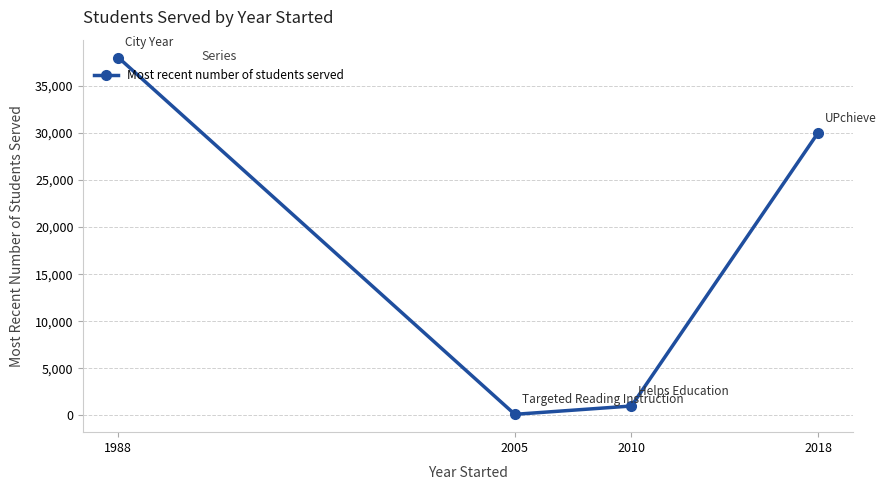

Which has a higher value, 2005 or 2018?

2018